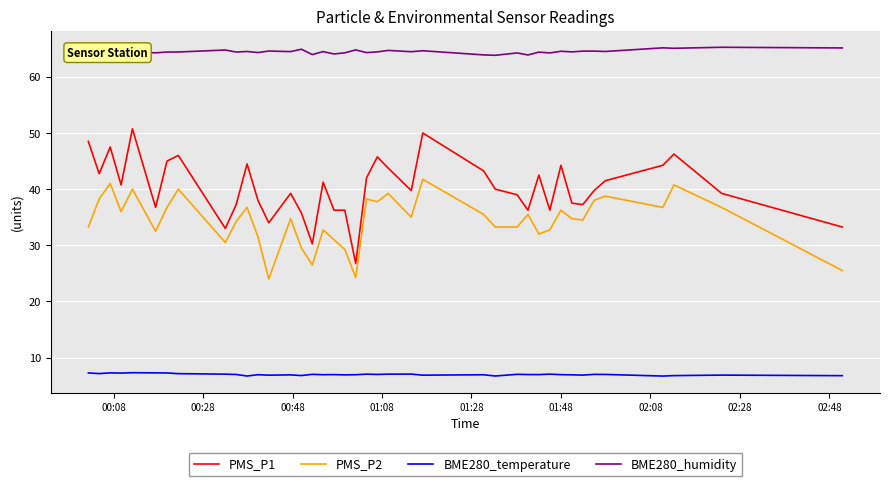

Which series has the largest range (max minus min)?

PMS_P1